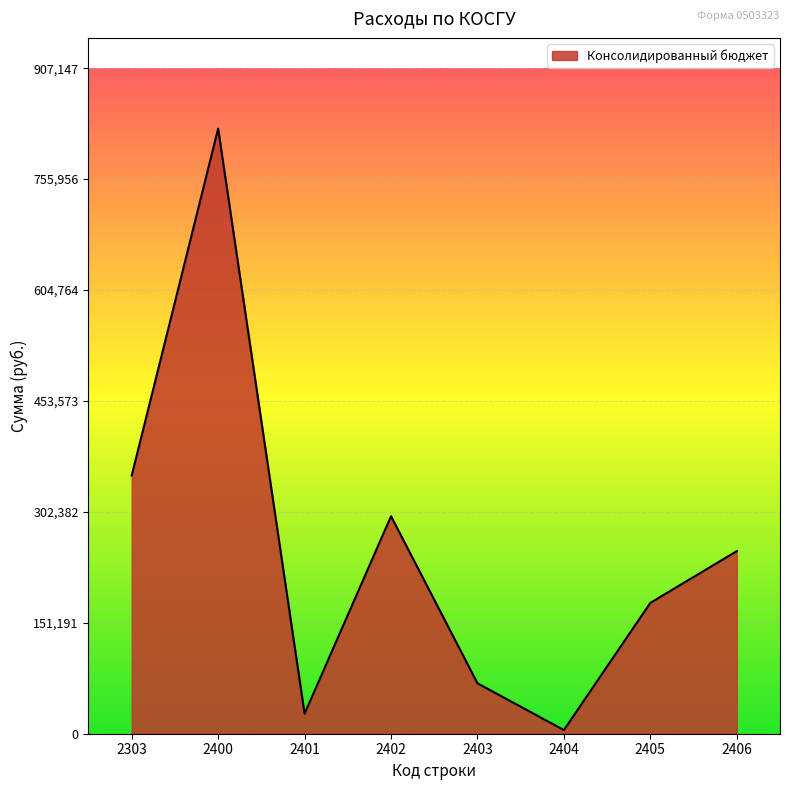

True or false: the data has more than 0 interior local peaks.

True